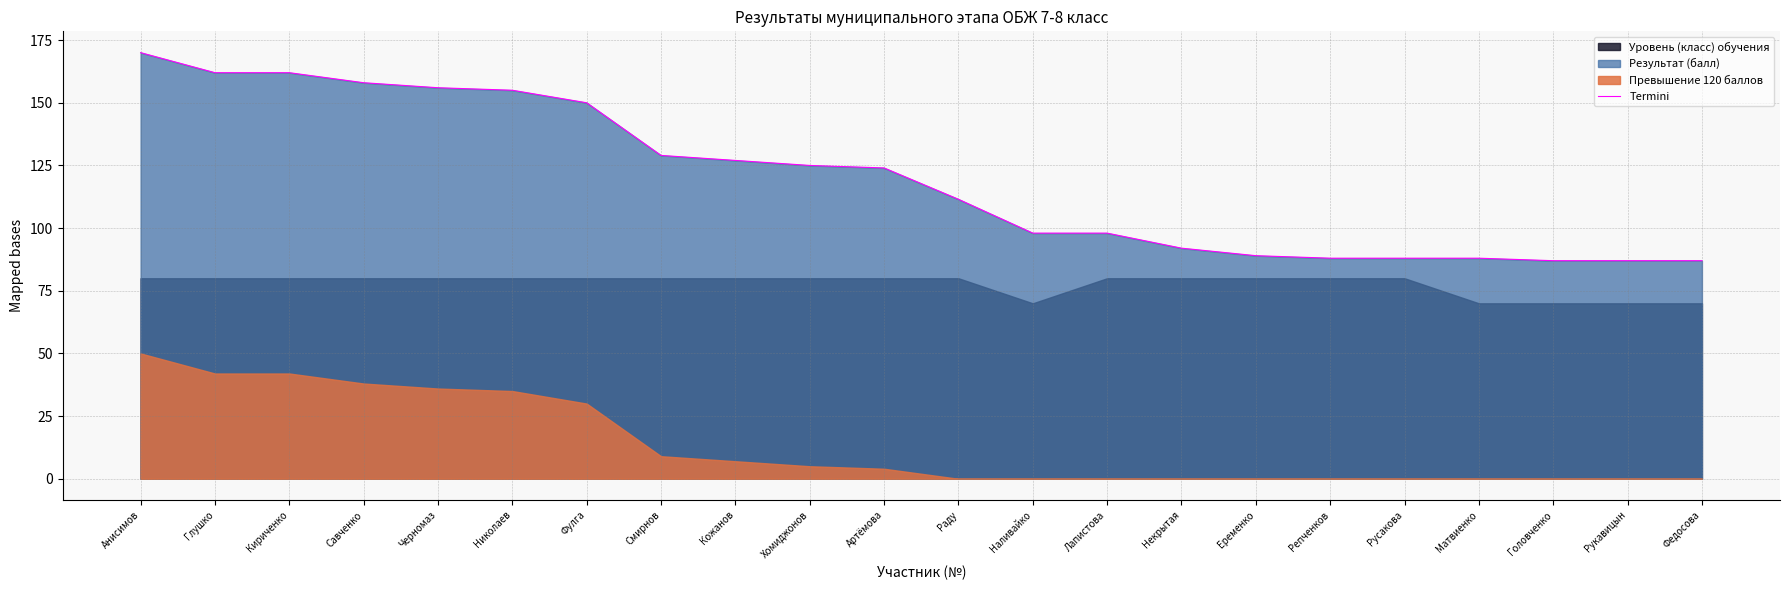

Rank the categories by value from lowest to highest.

Головченко, Рукавицын, Федосова, Репченков, Русакова, Матвиенко, Еременко, Некрытая, Наливайко, Лапистова, Раду, Артёмова, Хомиджонов, Кожанов, Смирнов, Фулга, Николаев, Черномаз, Савченко, Глушко, Кириченко, Анисимов